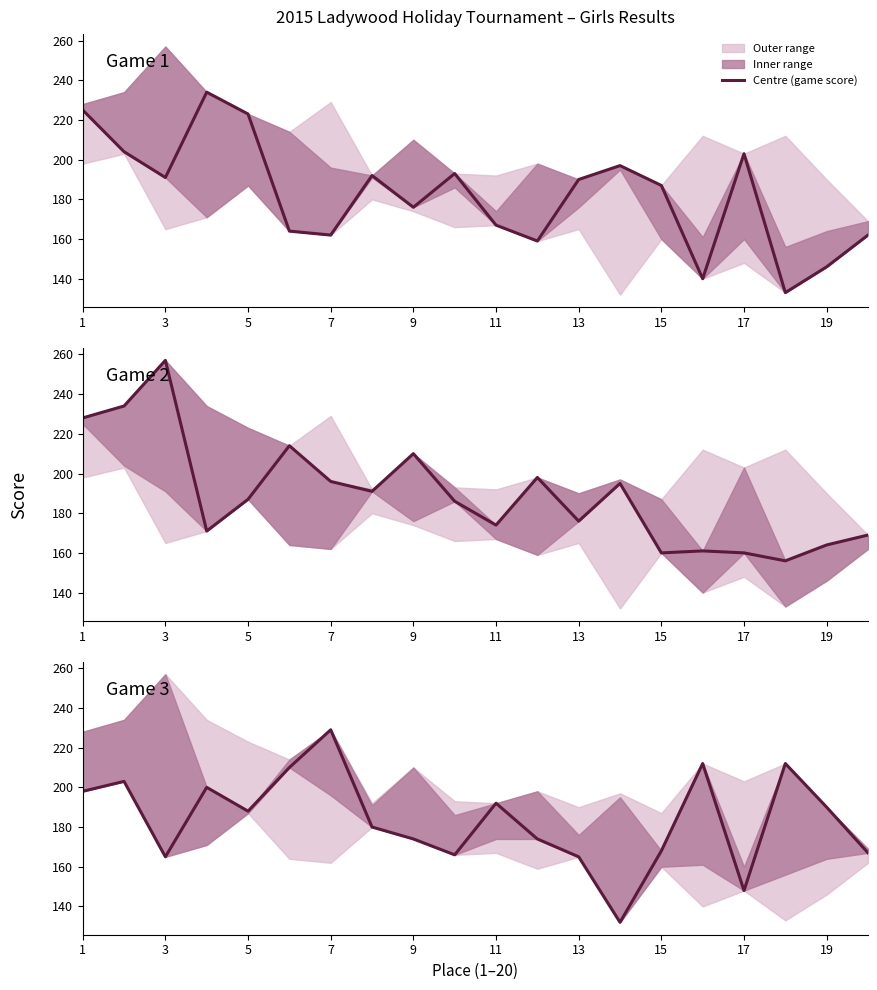

At which category is the sum across all series the highest?

1